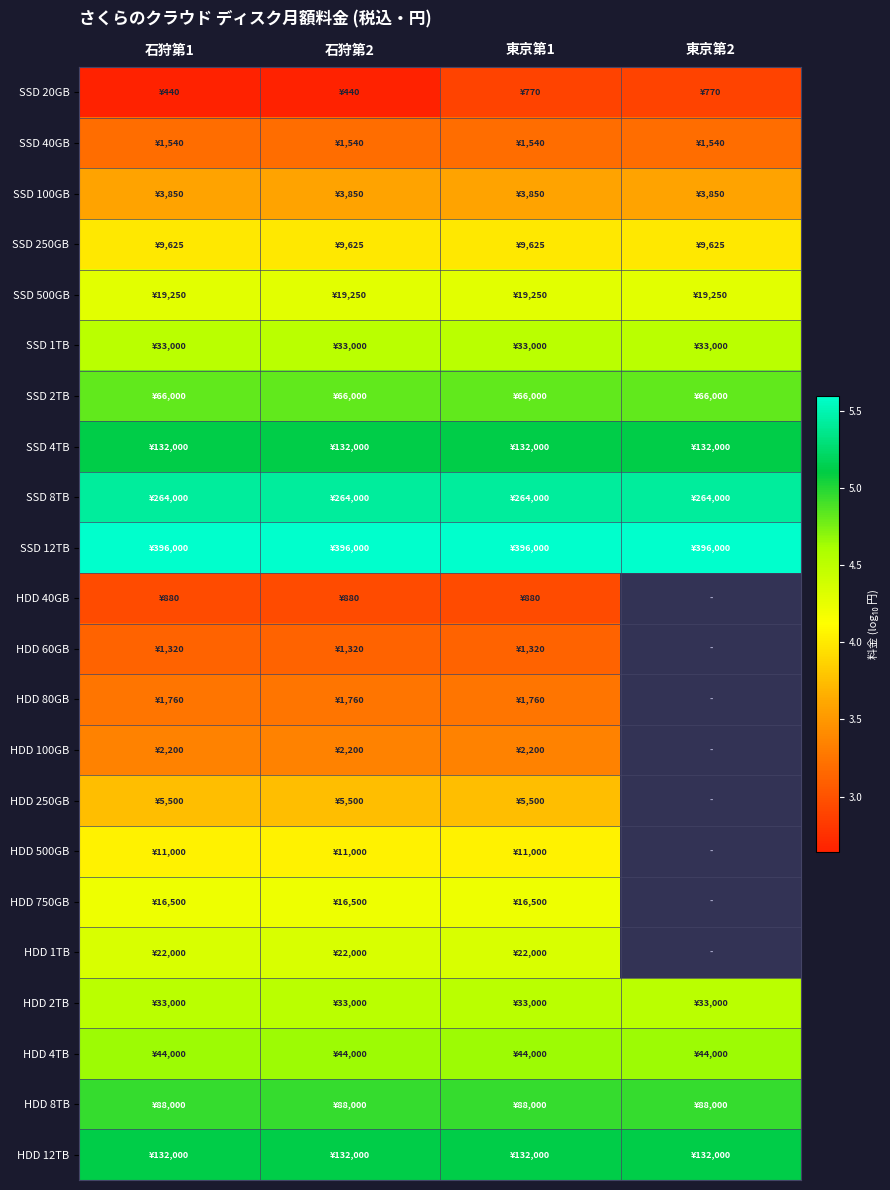

At how many categories does at least one series exceed 4?

4